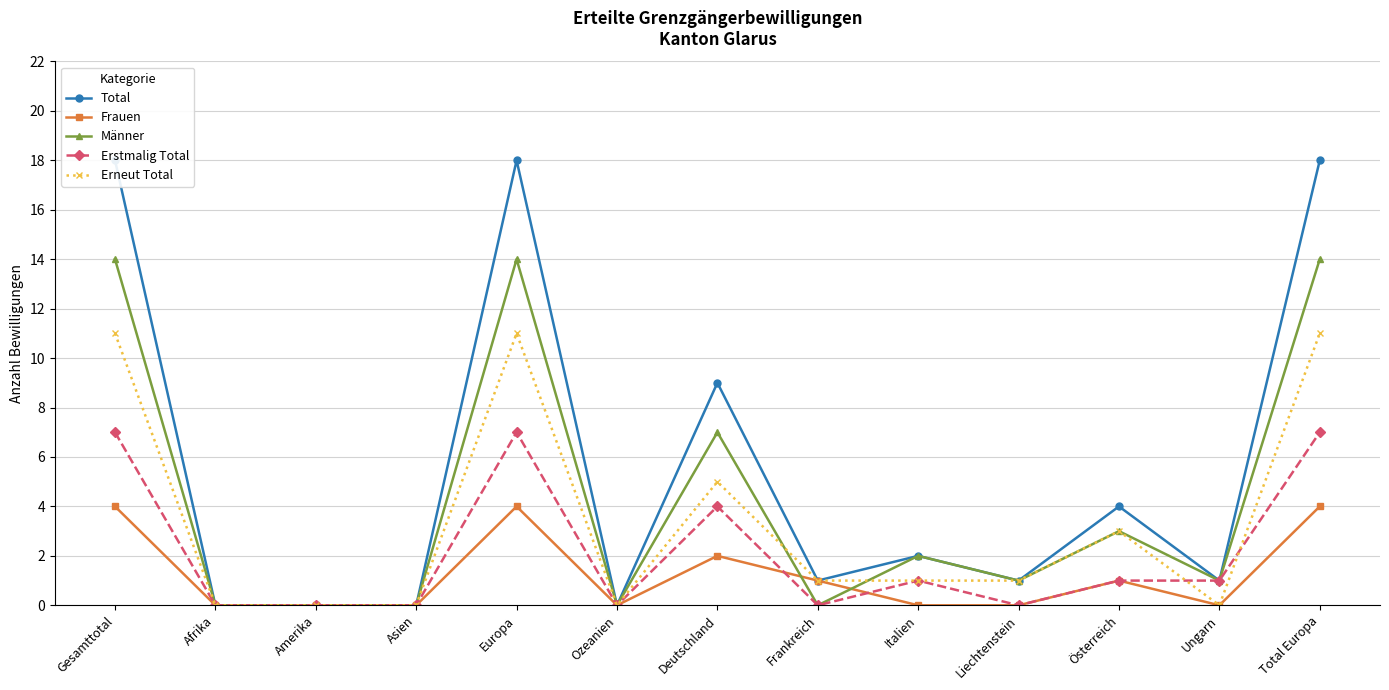

How many values in the Frauen series exceed 0?

6